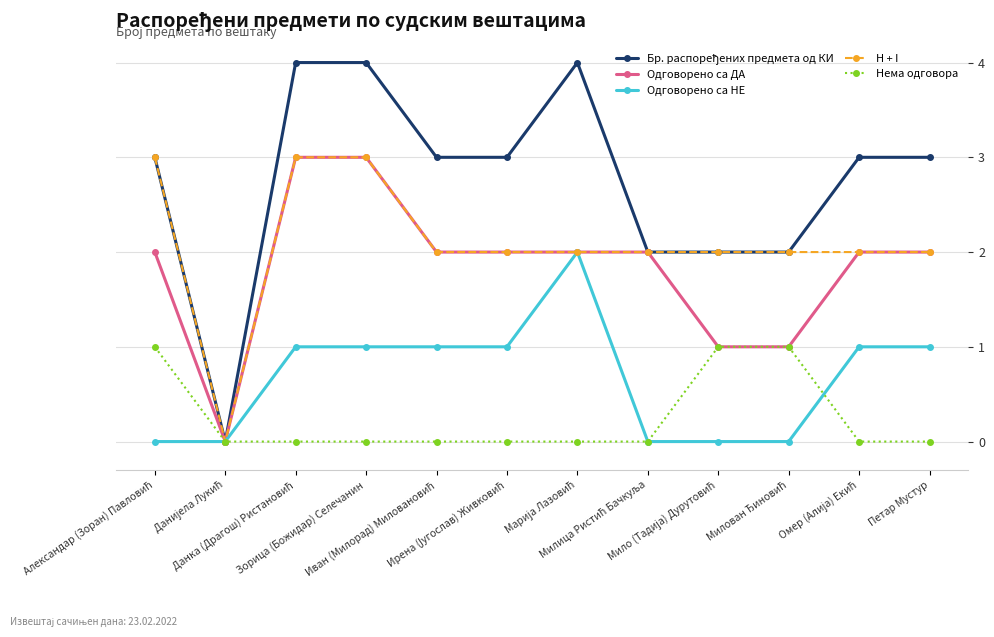

What is the maximum value for H + I?

3